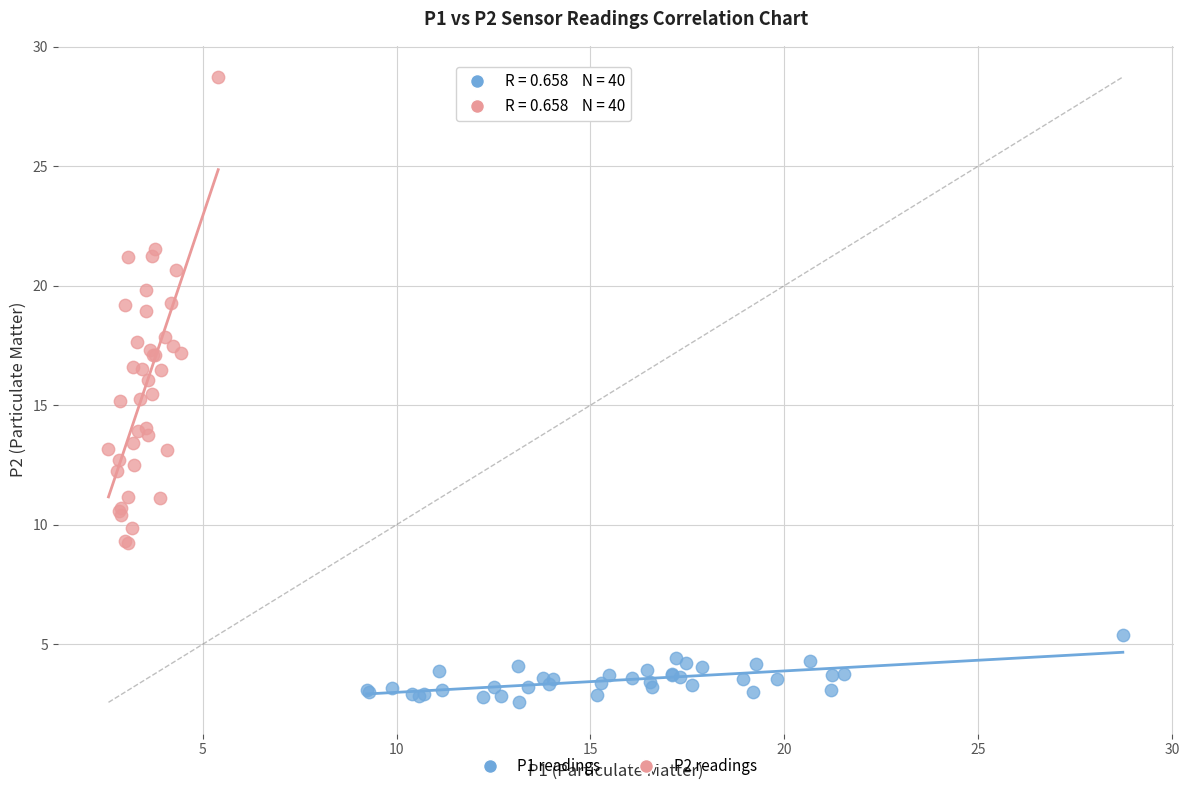

Which series contains the highest Y value?

P2 readings